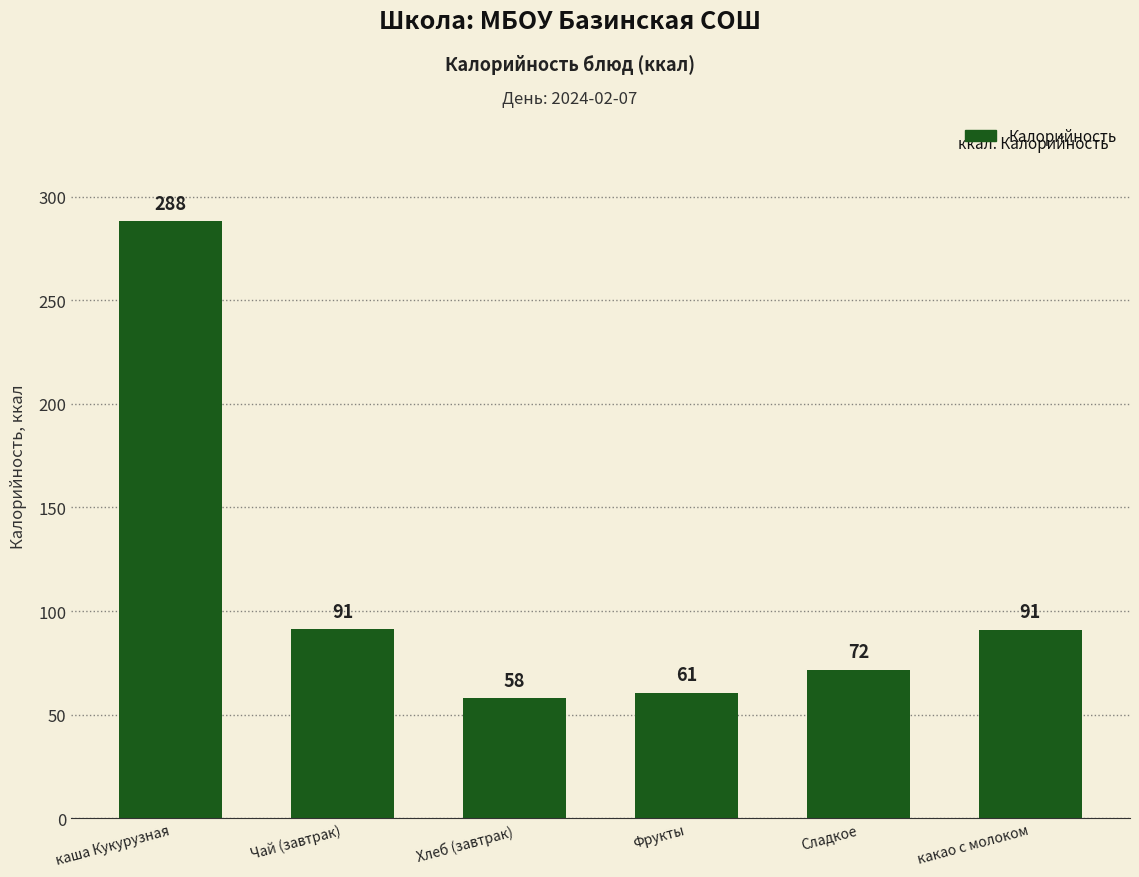

True or false: the data shows 21.7 at Хлеб (завтрак).

False